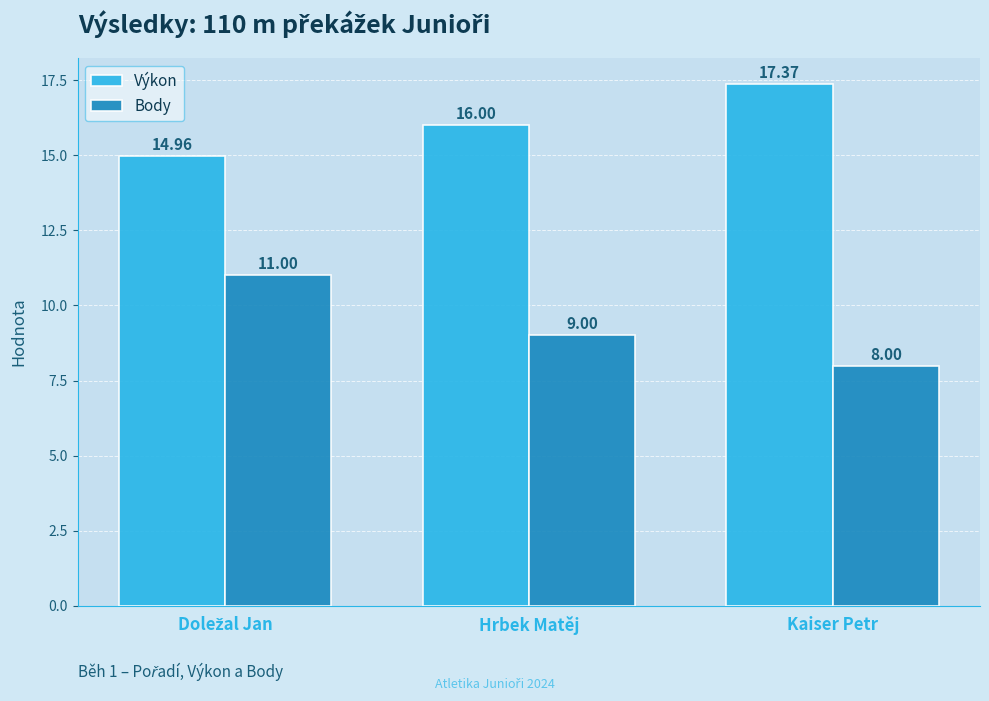

What is the difference between the Body values at Kaiser Petr and Hrbek Matěj?

1.0